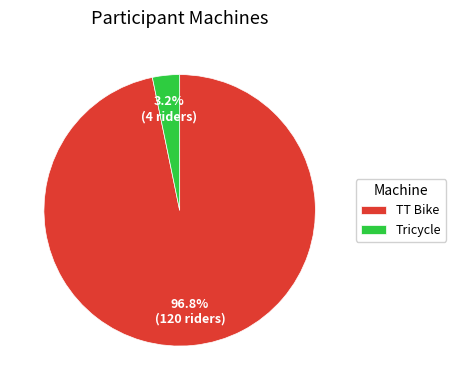

Which slice is the largest?

TT Bike